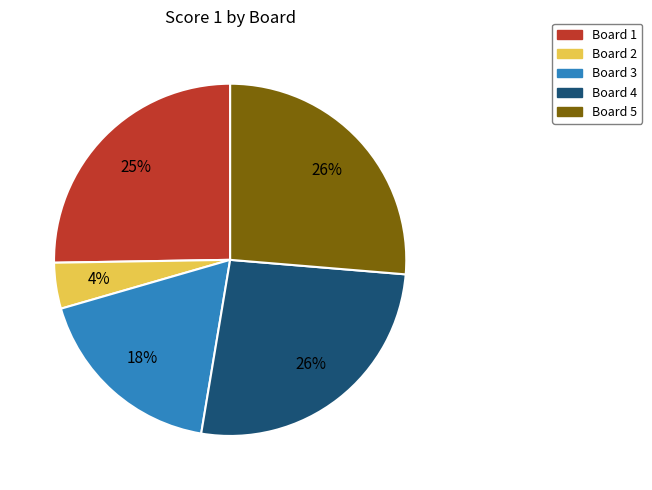

What percentage is the Board 3 slice, to the nearest percent?

18%